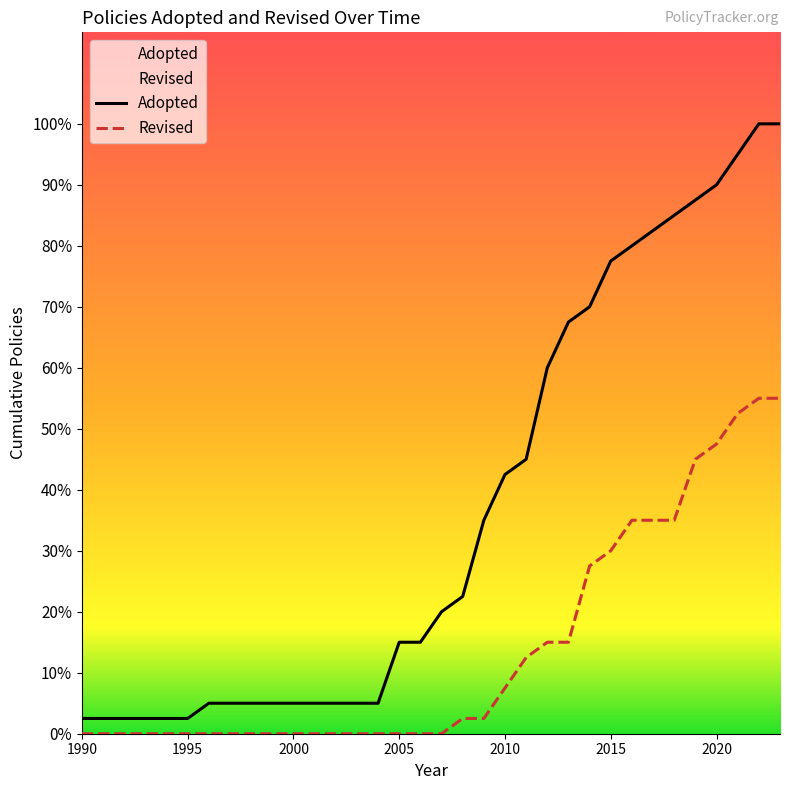

Does the chart display data point markers on the line(s)?

No